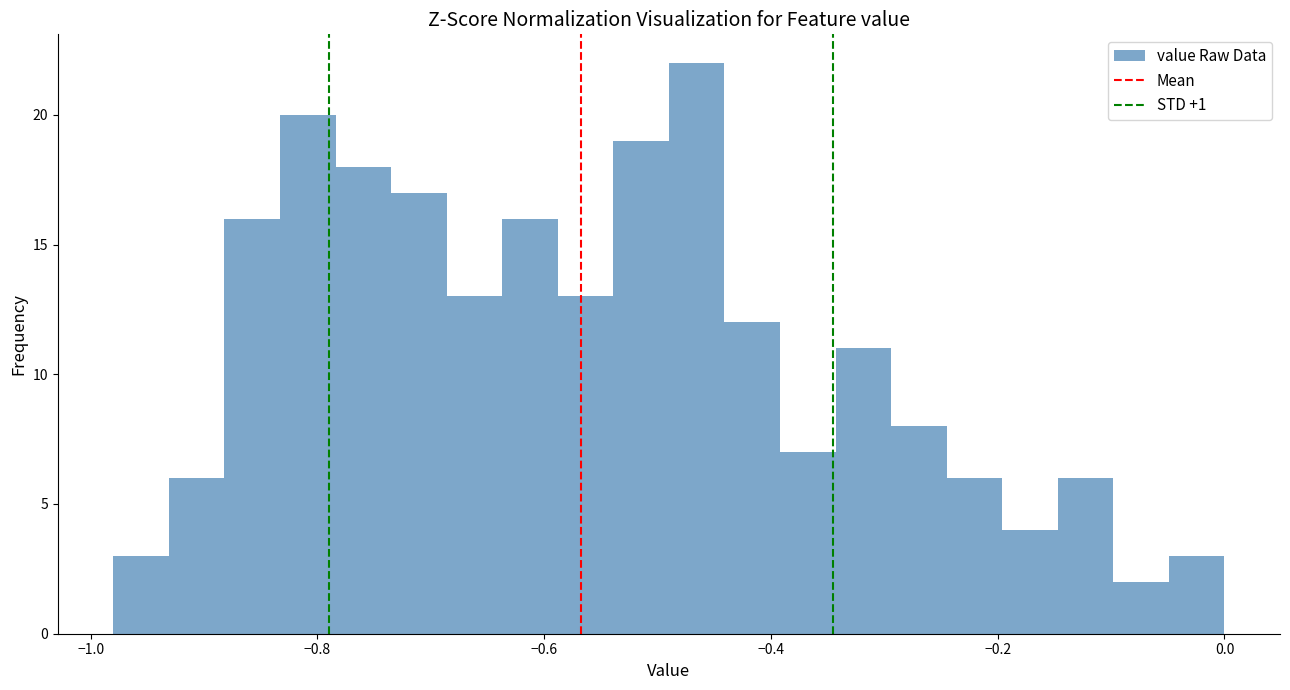

Around what value on the x-axis is the tallest bar? Give the approximate position of its centre, as read against the axis.

-0.46